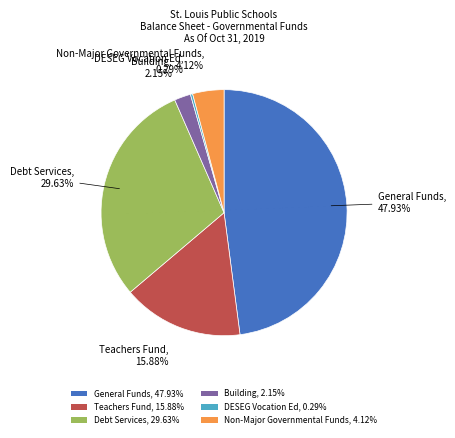

What is the ratio of the value at Debt Services to the value at General Funds?

0.6